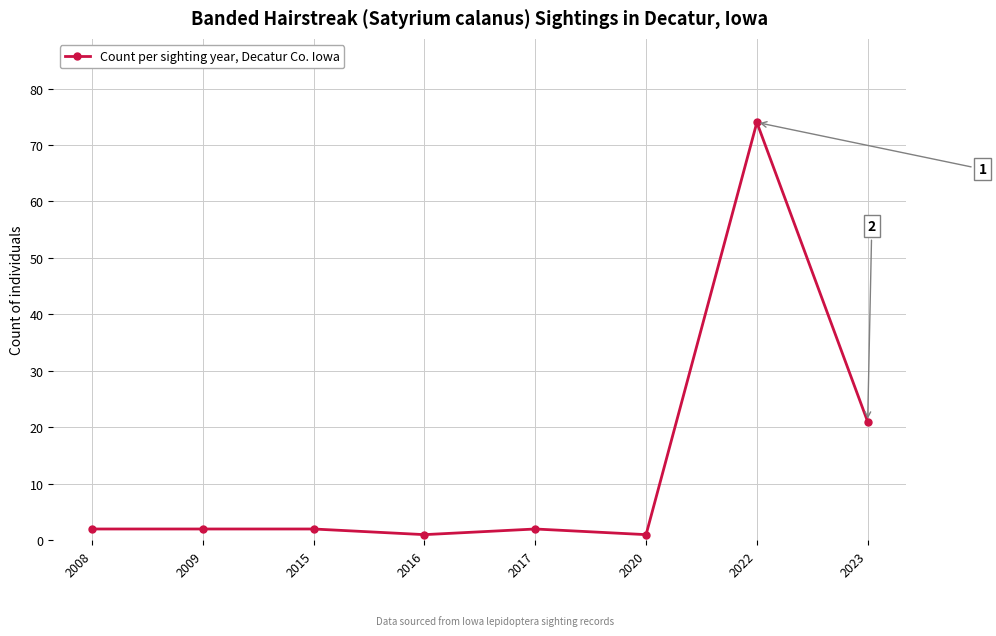

At which category does the chart reach its peak across all series?

2022